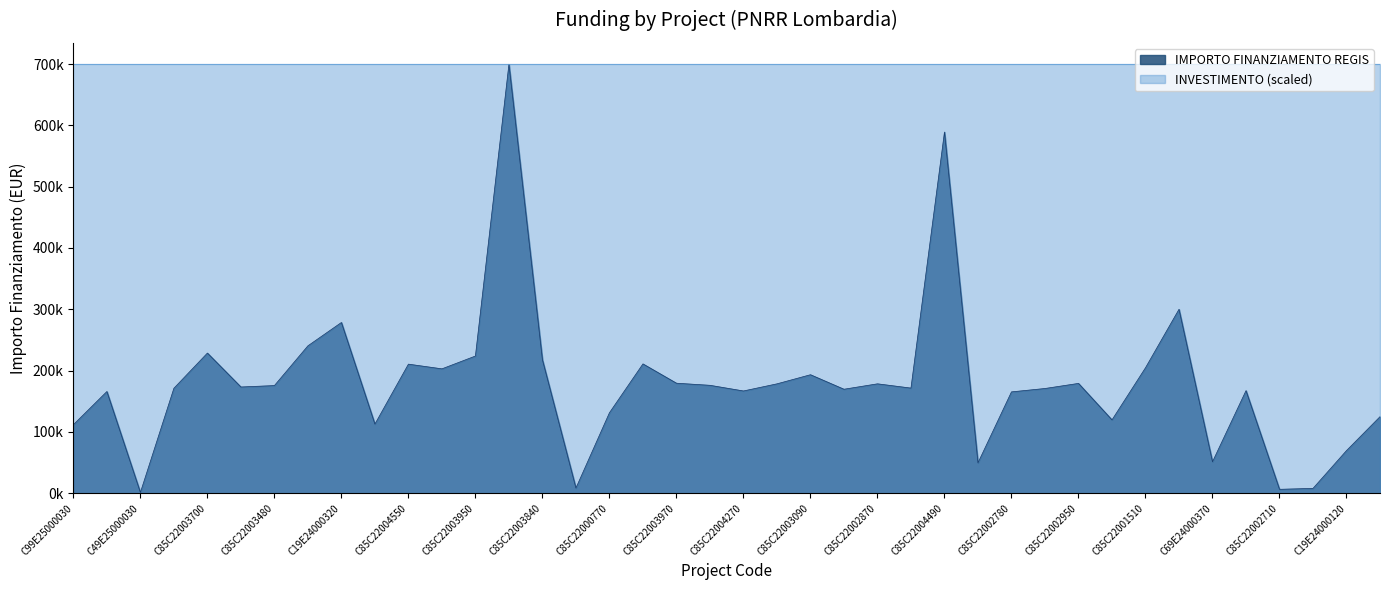

Which has a higher value, C85C22003950008 or C99E24000160004?

C99E24000160004